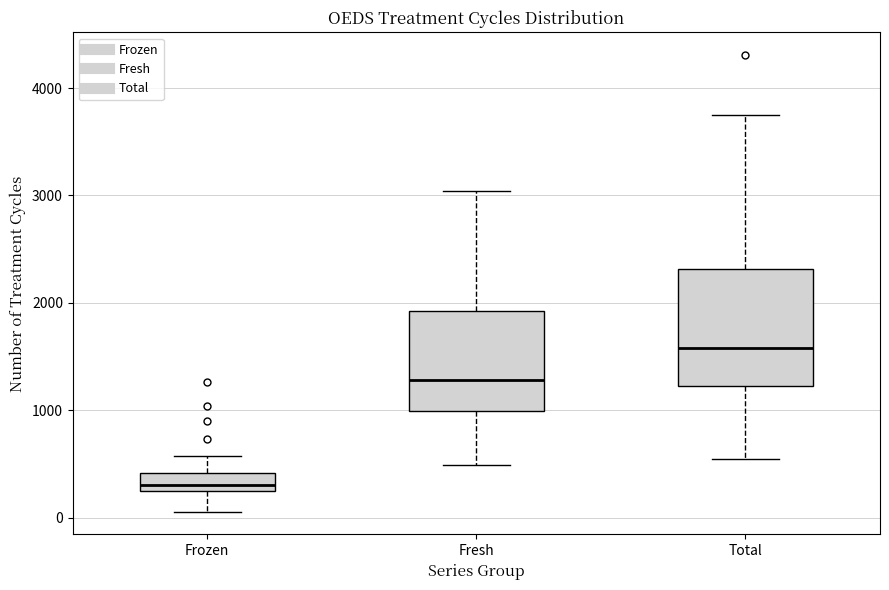

Reading left to right, read every box against the y-axis: the position of its median line, the range the box covers, and the ends of its whiskers. The values are not printed on the chart, so give them approximately, as read against the axis.

Frozen: median 300, box 200 to 400, whiskers 100 to 600
Fresh: median 1300, box 1000 to 1900, whiskers 500 to 3000
Total: median 1600, box 1200 to 2300, whiskers 500 to 3700